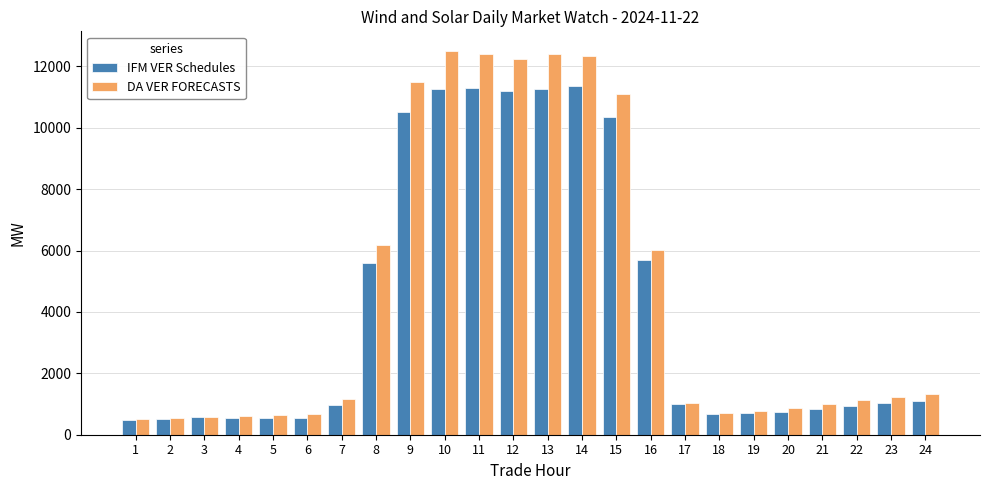

At how many categories does at least one series exceed 8108?

7